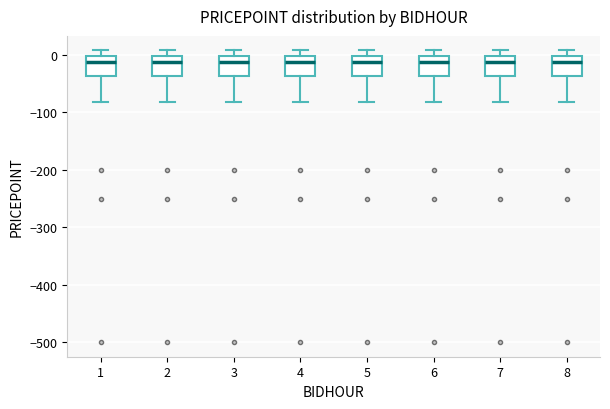

Reading left to right, read every box against the y-axis: the position of its median line, the range the box covers, and the ends of its whiskers. The values are not printed on the chart, so give them approximately, as read against the axis.

1: median -10, box -40 to 0, whiskers -80 to 10
2: median -10, box -40 to 0, whiskers -80 to 10
3: median -10, box -40 to 0, whiskers -80 to 10
4: median -10, box -40 to 0, whiskers -80 to 10
5: median -10, box -40 to 0, whiskers -80 to 10
6: median -10, box -40 to 0, whiskers -80 to 10
7: median -10, box -40 to 0, whiskers -80 to 10
8: median -10, box -40 to 0, whiskers -80 to 10